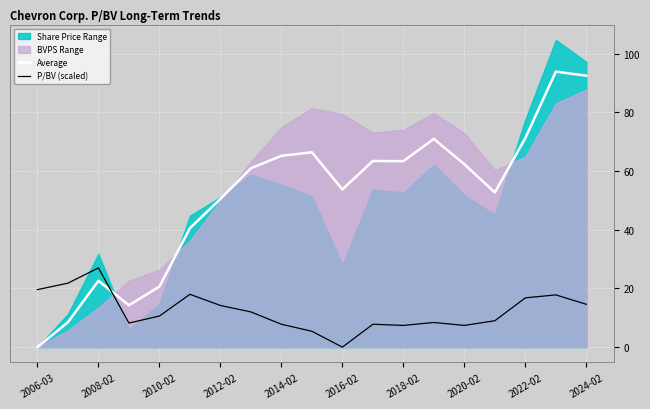

What is the sum of the P/BV (scaled) values at 2008-02 and 2020-02?

34.4